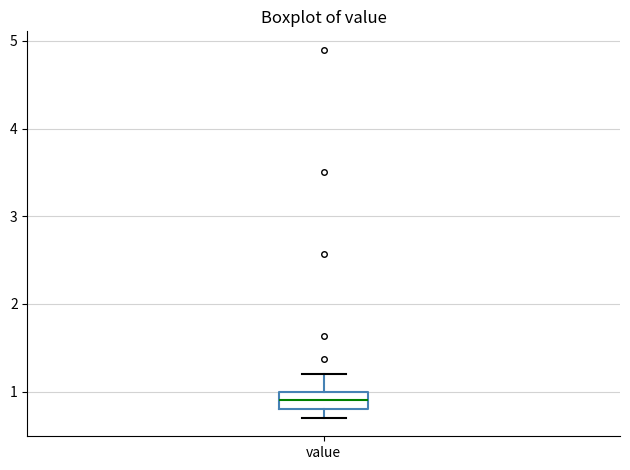

Transcribe this box plot: give where the median line is, the range the box spans, and where the two whiskers end, as read against the y-axis. The values are not printed on the chart, so give them approximately, as read against the axis.

median 0.9, box 0.8 to 1.0, whiskers 0.7 to 1.2